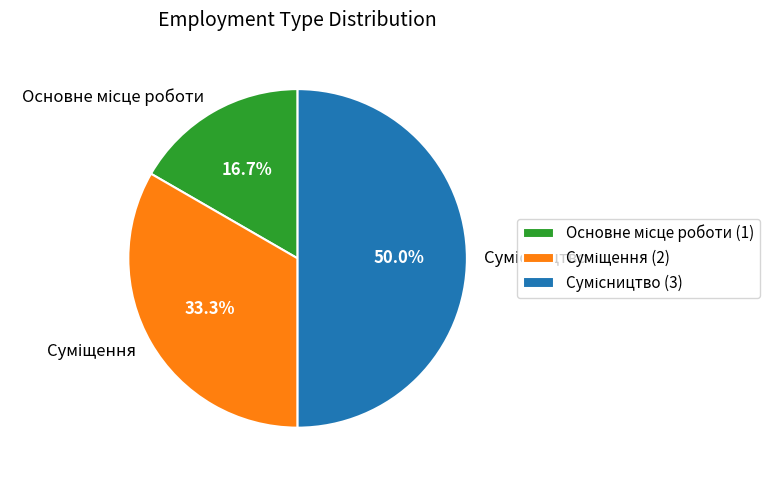

To the nearest percent, what is the difference between the largest and smallest slice percentages?

33%